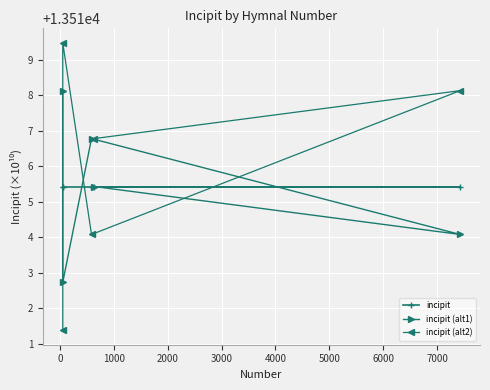

Rank the series by their maximum value, from lowest to highest.

incipit, incipit (alt1), incipit (alt2)